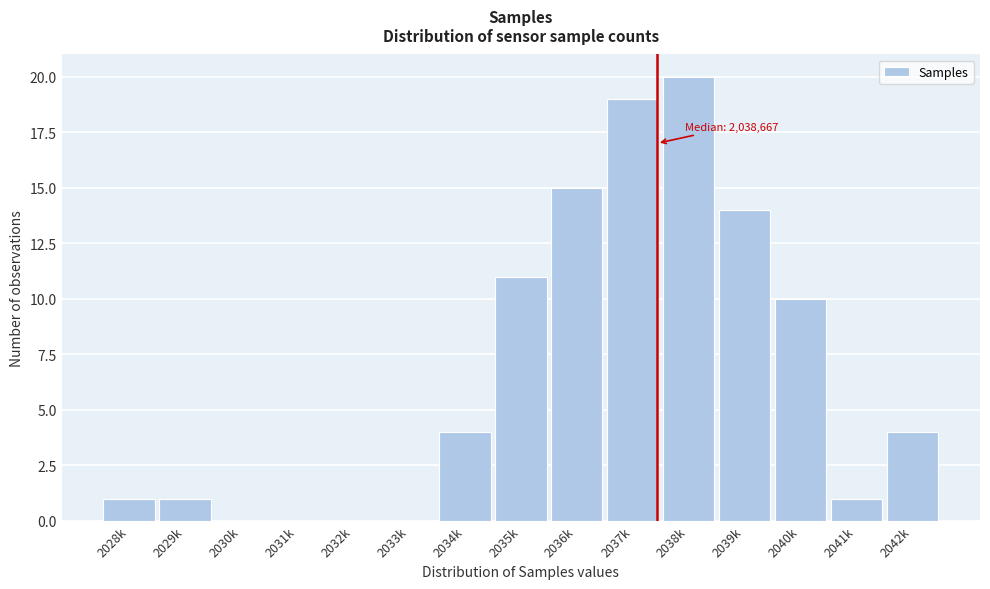

Reading right to left, what are all the values shown in this chart?

2042k=4	2041k=1	2040k=10	2039k=14	2038k=20	2037k=19	2036k=15	2035k=11	2034k=4	2033k=0	2032k=0	2031k=0	2030k=0	2029k=1	2028k=1